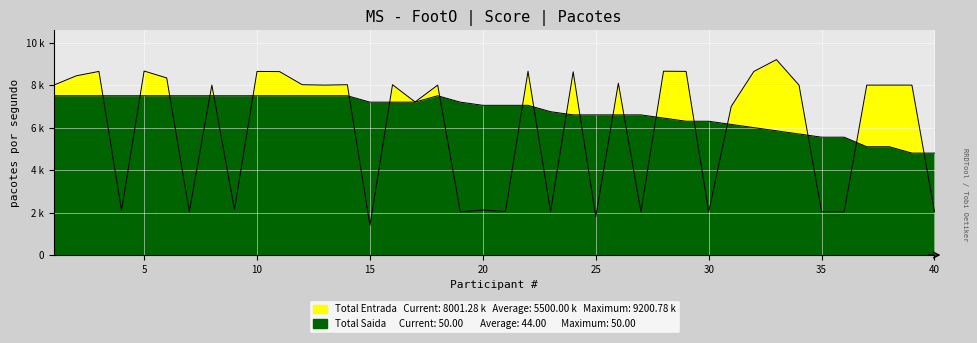

Where is the first local maximum for Total Saida?

18